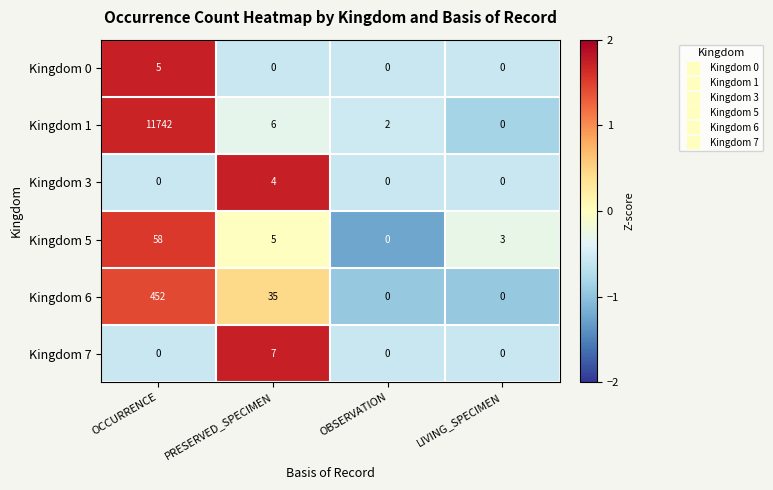

Rank the series by their maximum value, from highest to lowest.

Kingdom 1, Kingdom 6, Kingdom 5, Kingdom 7, Kingdom 0, Kingdom 3